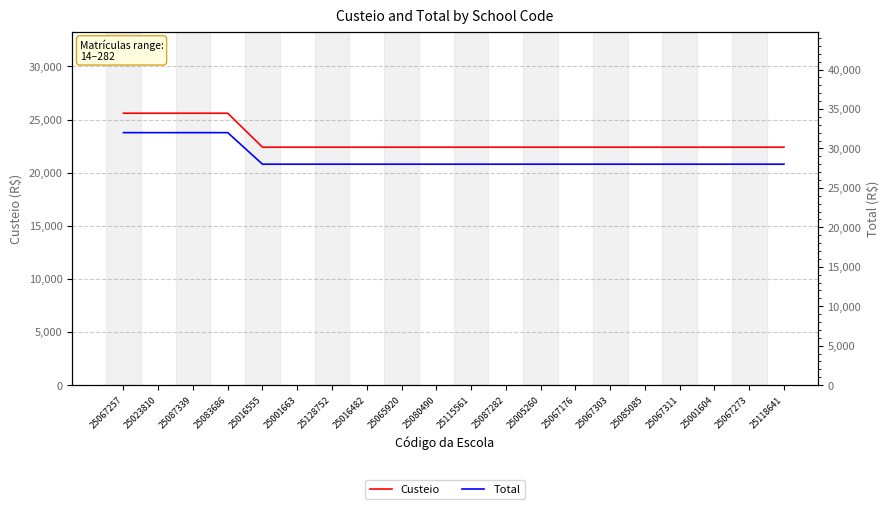

At 25016482, list the series in order from smallest to largest.

Custeio, Total